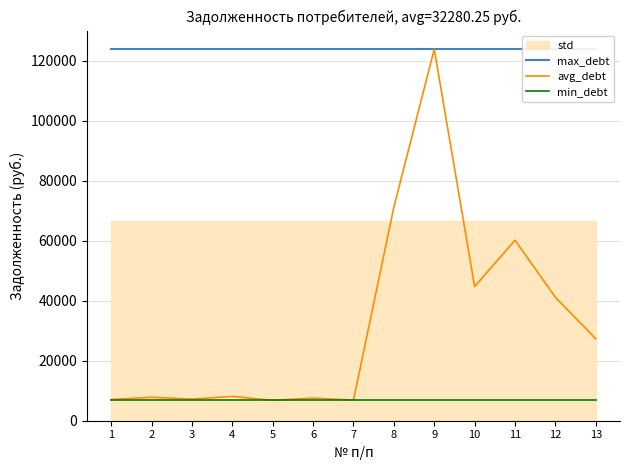

True or false: avg_debt and max_debt intersect in this chart.

False